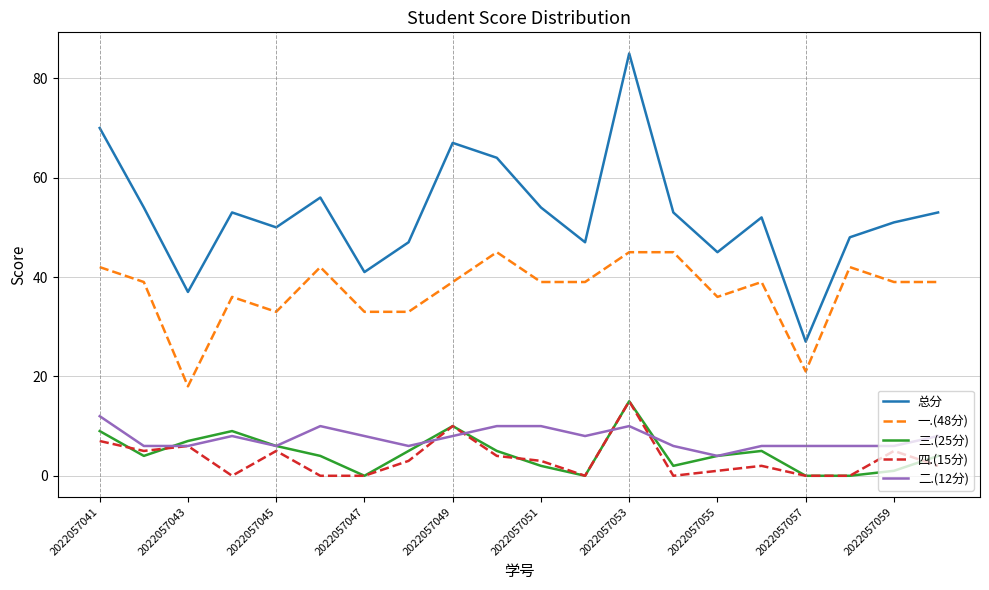

How many categories are shown in the chart?

20